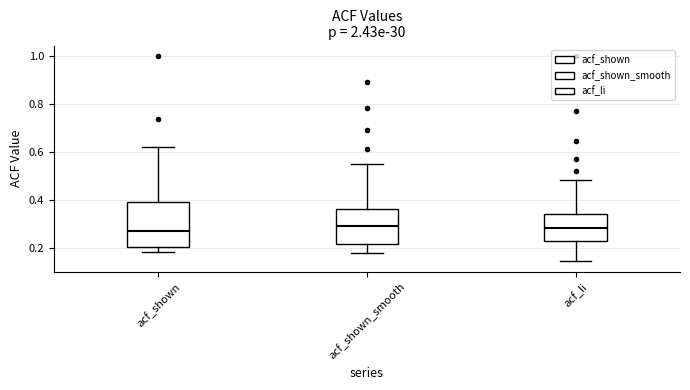

Reading left to right, read every box against the y-axis: the position of its median line, the range the box covers, and the ends of its whiskers. The values are not printed on the chart, so give them approximately, as read against the axis.

acf_shown: median 0.28, box 0.20 to 0.40, whiskers 0.18 to 0.62
acf_shown_smooth: median 0.30, box 0.22 to 0.36, whiskers 0.18 to 0.56
acf_li: median 0.28, box 0.22 to 0.34, whiskers 0.14 to 0.48